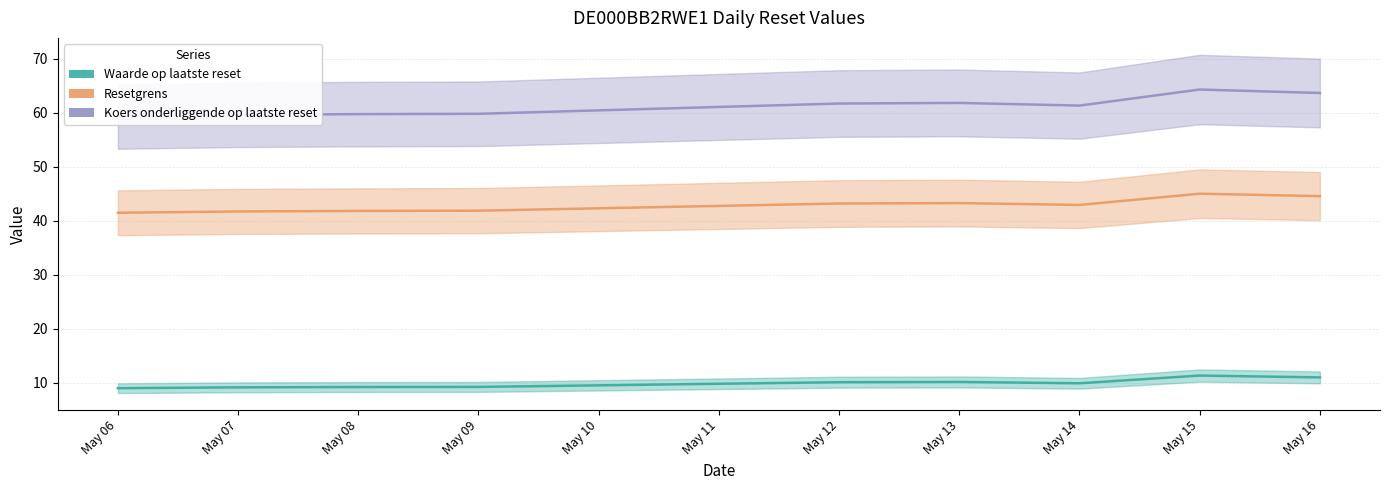

At how many categories does at least one series exceed 28?

9